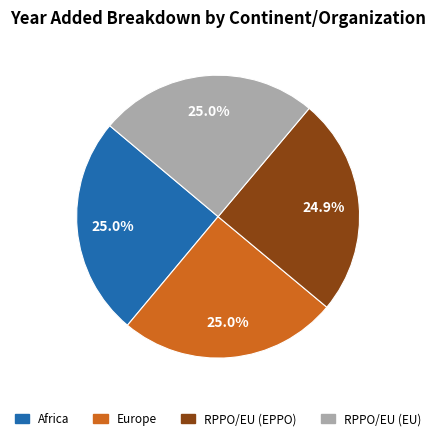

Is the sum of Europe and RPPO/EU (EPPO) greater than half?

No